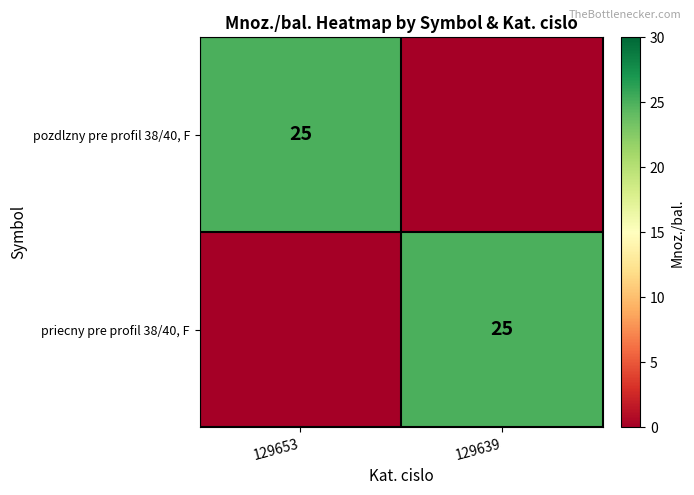

At how many categories does at least one series exceed 0?

2